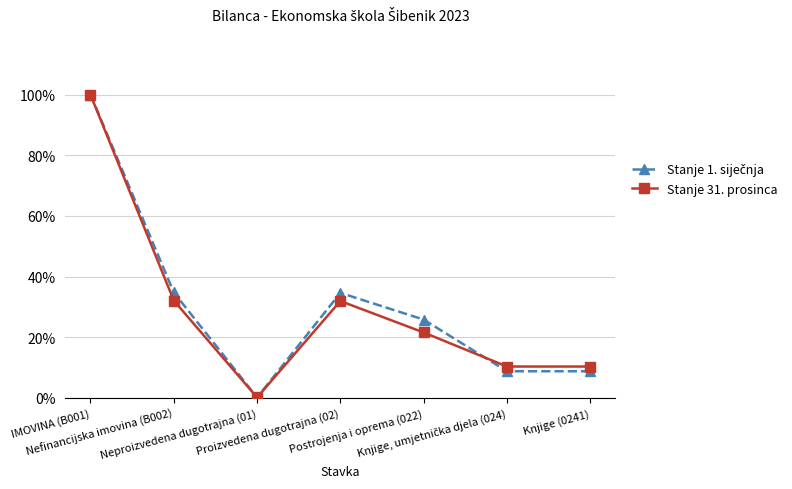

At which label does Stanje 31. prosinca first exceed 21?

IMOVINA (B001)